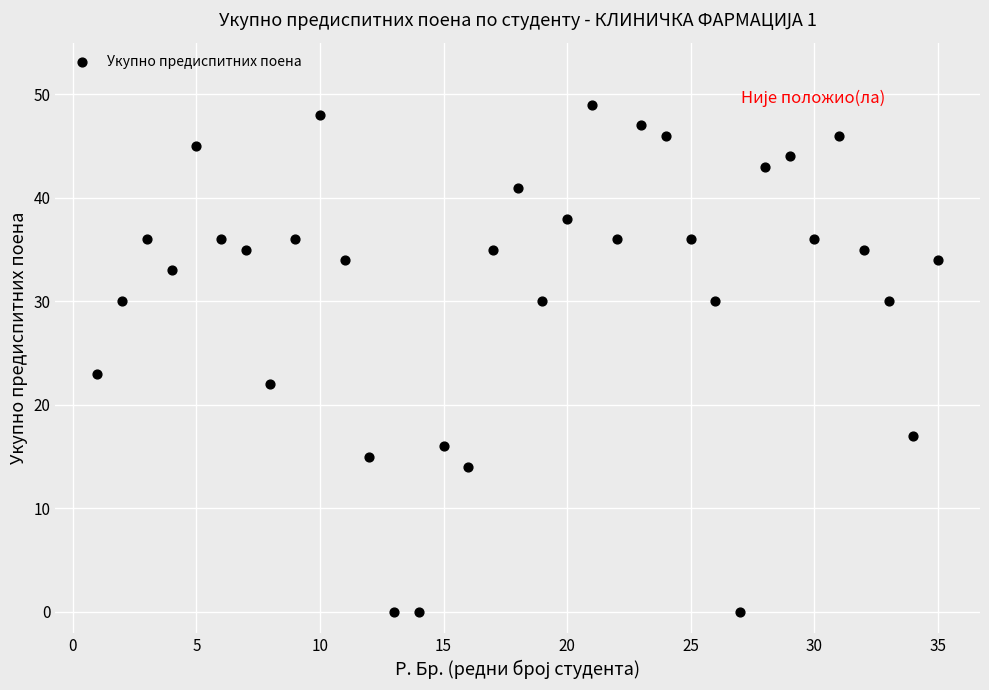

What Y value in the scatter plot is closest to 24?

23